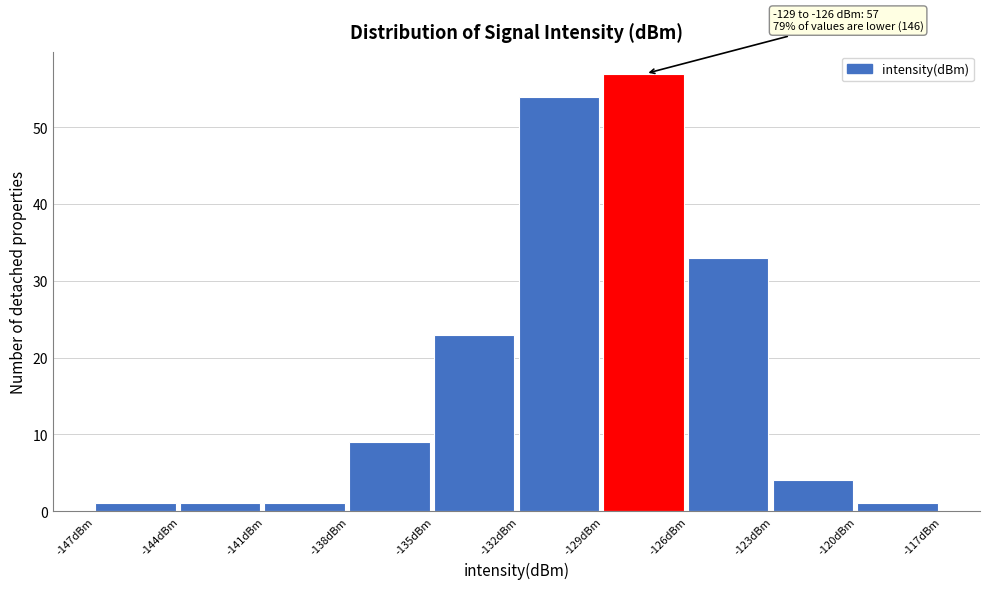

Over which range of the x-axis is the bar tallest?

-129 to -126